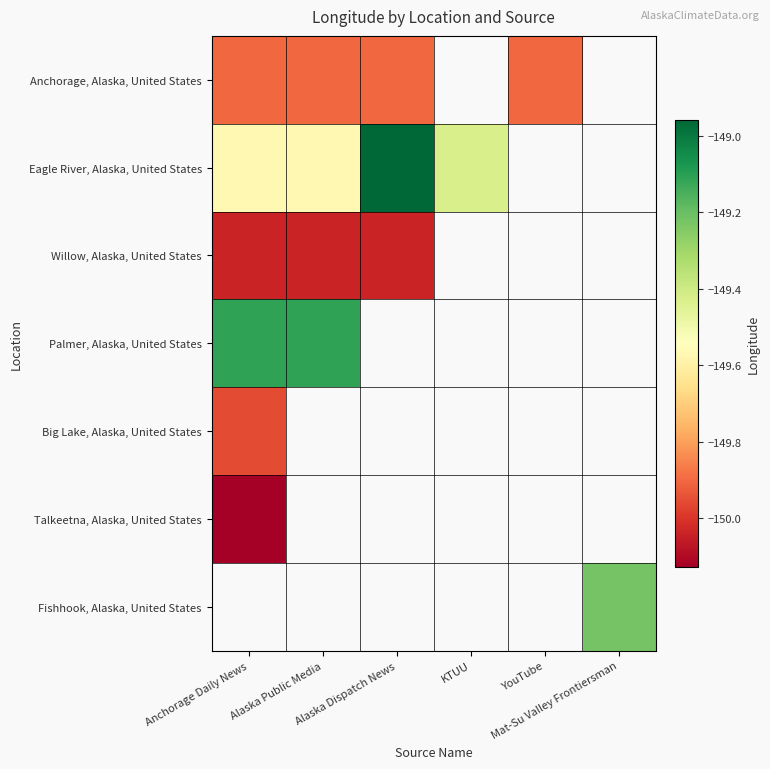

What is the smallest value displayed?

-150.1